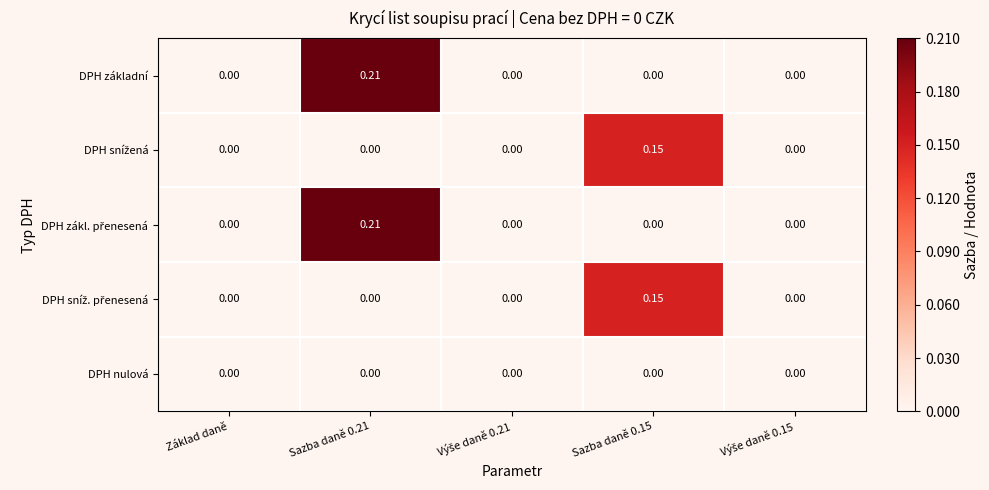

Between Základ daně and Sazba daně 0.15, which series saw the biggest shift?

DPH snížená